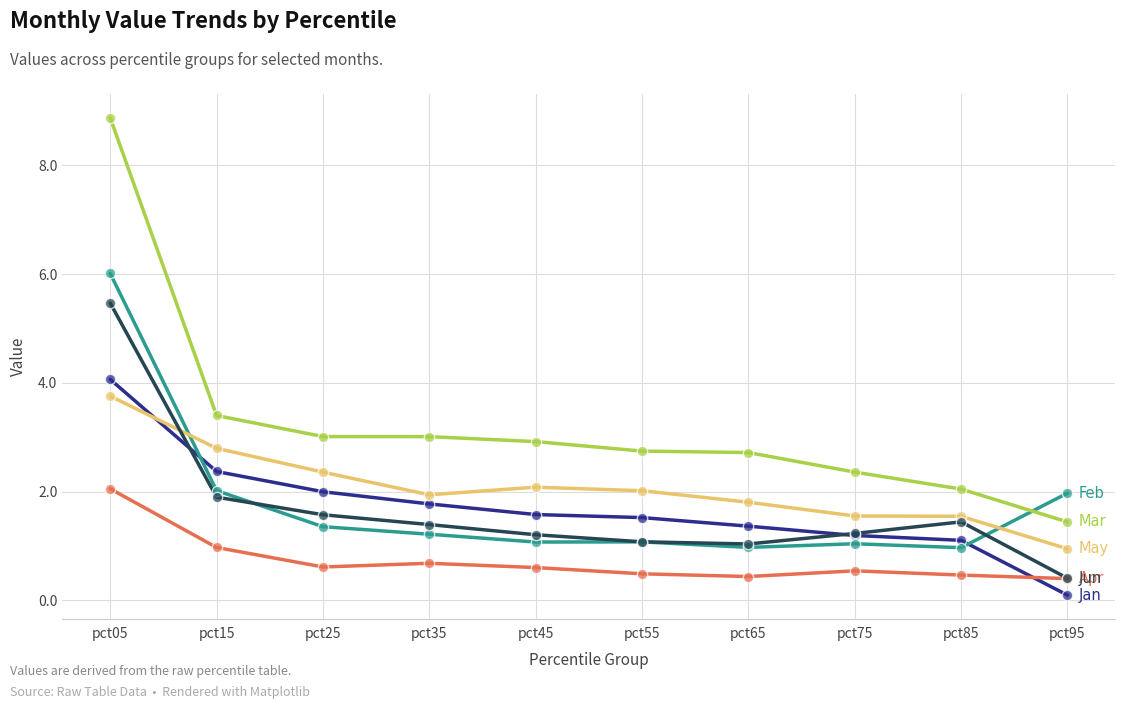

What is the total value across all series at pct55?

8.9